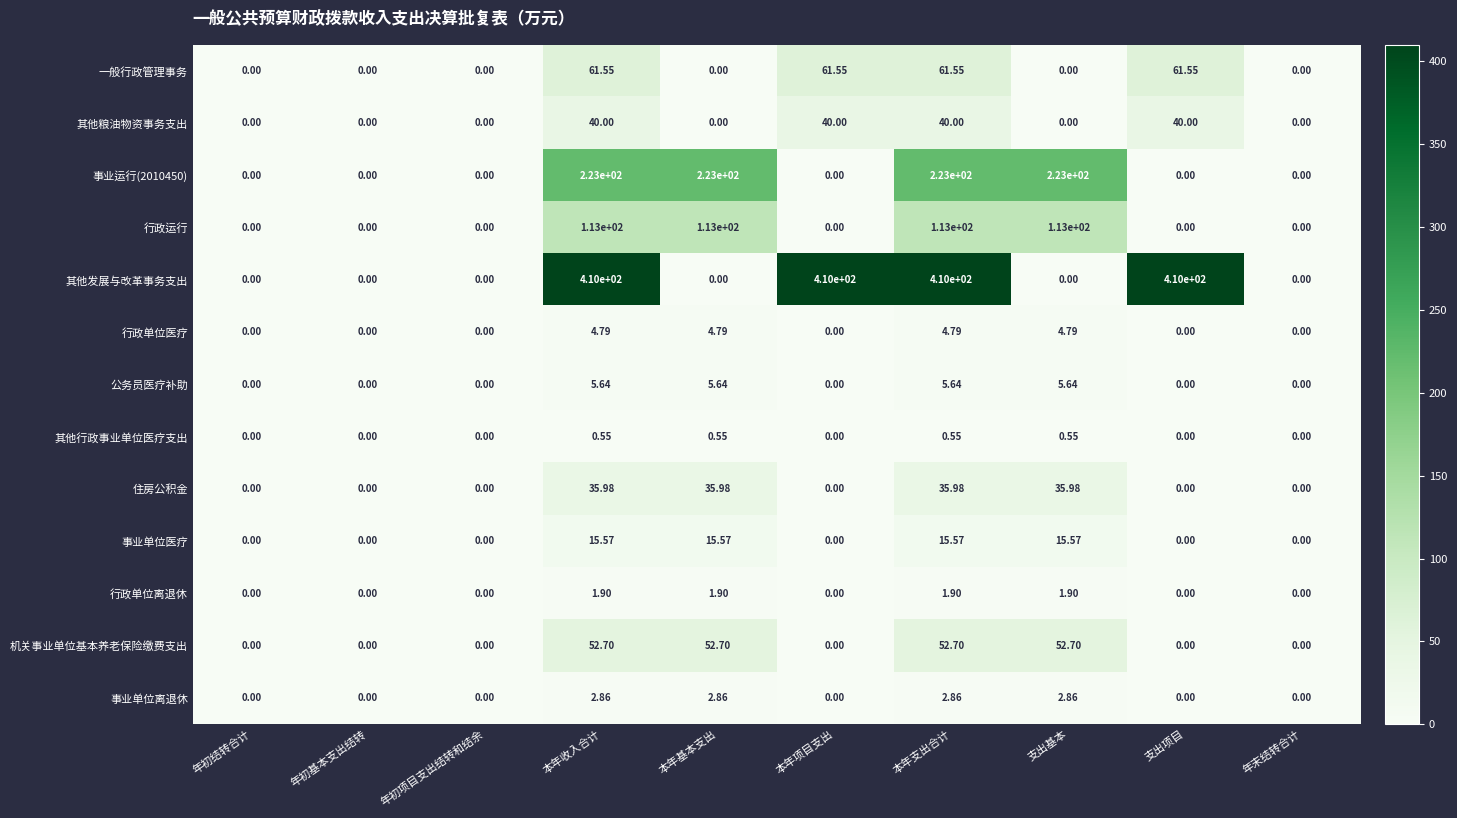

Is the value of 事业单位医疗 at 本年收入合计 greater than the value of 其他行政事业单位医疗支出 at 本年收入合计?

Yes